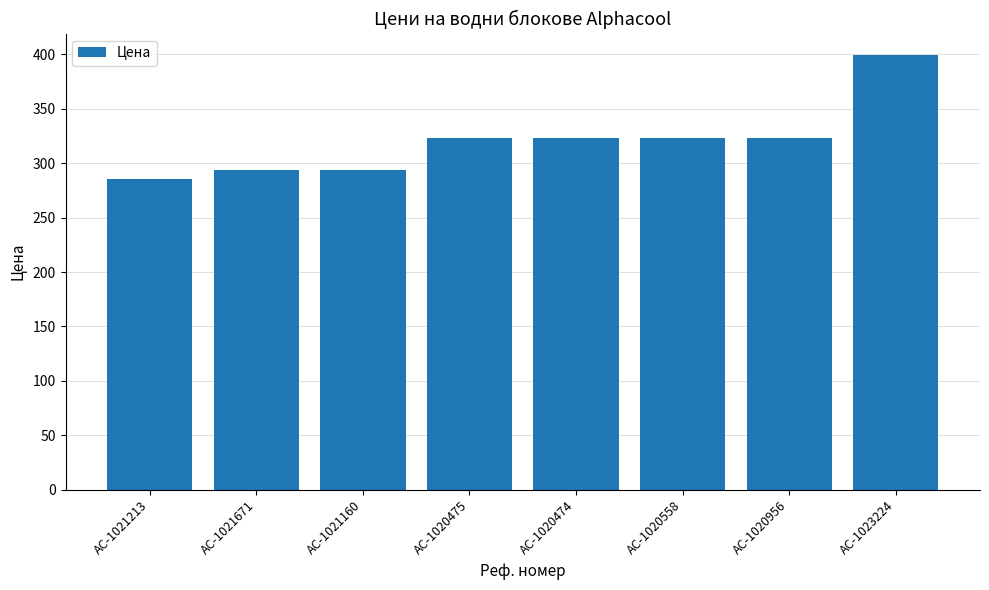

Is it true that the value at AC-1023224 is 399.1?

True